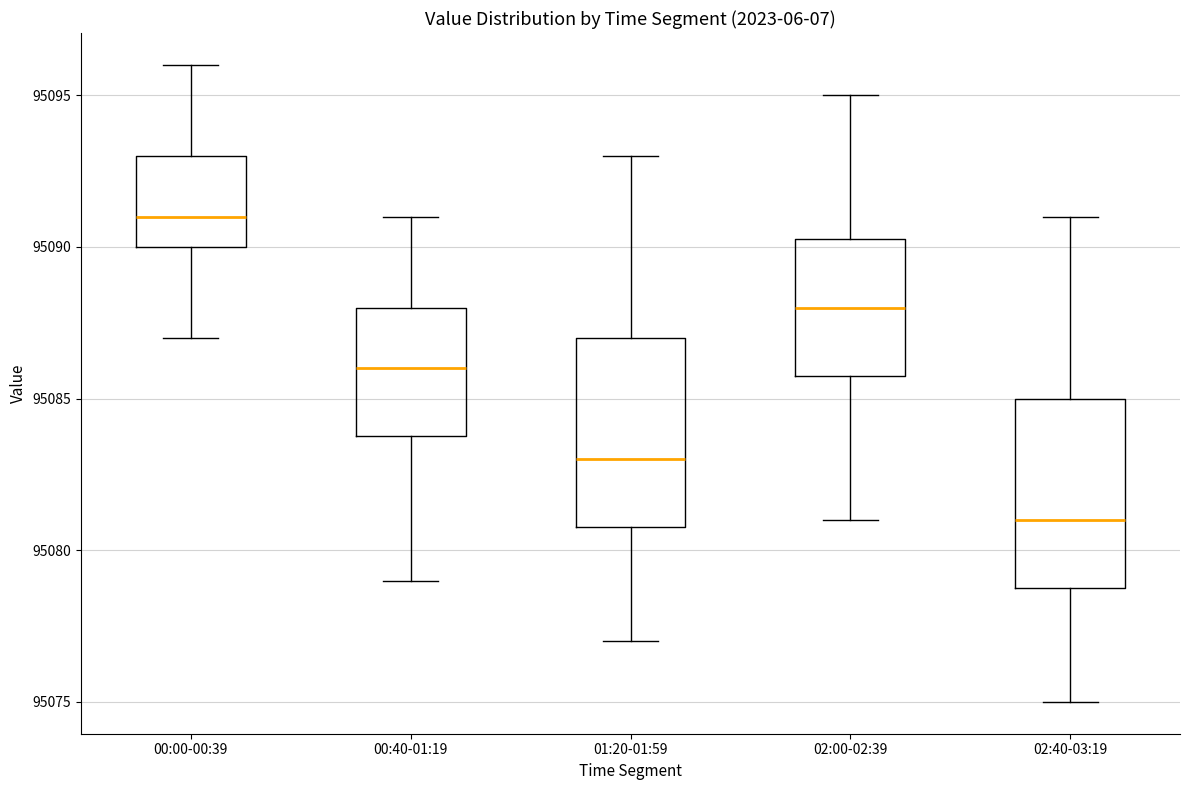

Reading left to right, read every box against the y-axis: the position of its median line, the range the box covers, and the ends of its whiskers. The values are not printed on the chart, so give them approximately, as read against the axis.

00:00-00:39: median 95091.0, box 95090.0 to 95093.0, whiskers 95087.0 to 95096.0
00:40-01:19: median 95086.0, box 95084.0 to 95088.0, whiskers 95079.0 to 95091.0
01:20-01:59: median 95083.0, box 95081.0 to 95087.0, whiskers 95077.0 to 95093.0
02:00-02:39: median 95088.0, box 95086.0 to 95090.5, whiskers 95081.0 to 95095.0
02:40-03:19: median 95081.0, box 95079.0 to 95085.0, whiskers 95075.0 to 95091.0